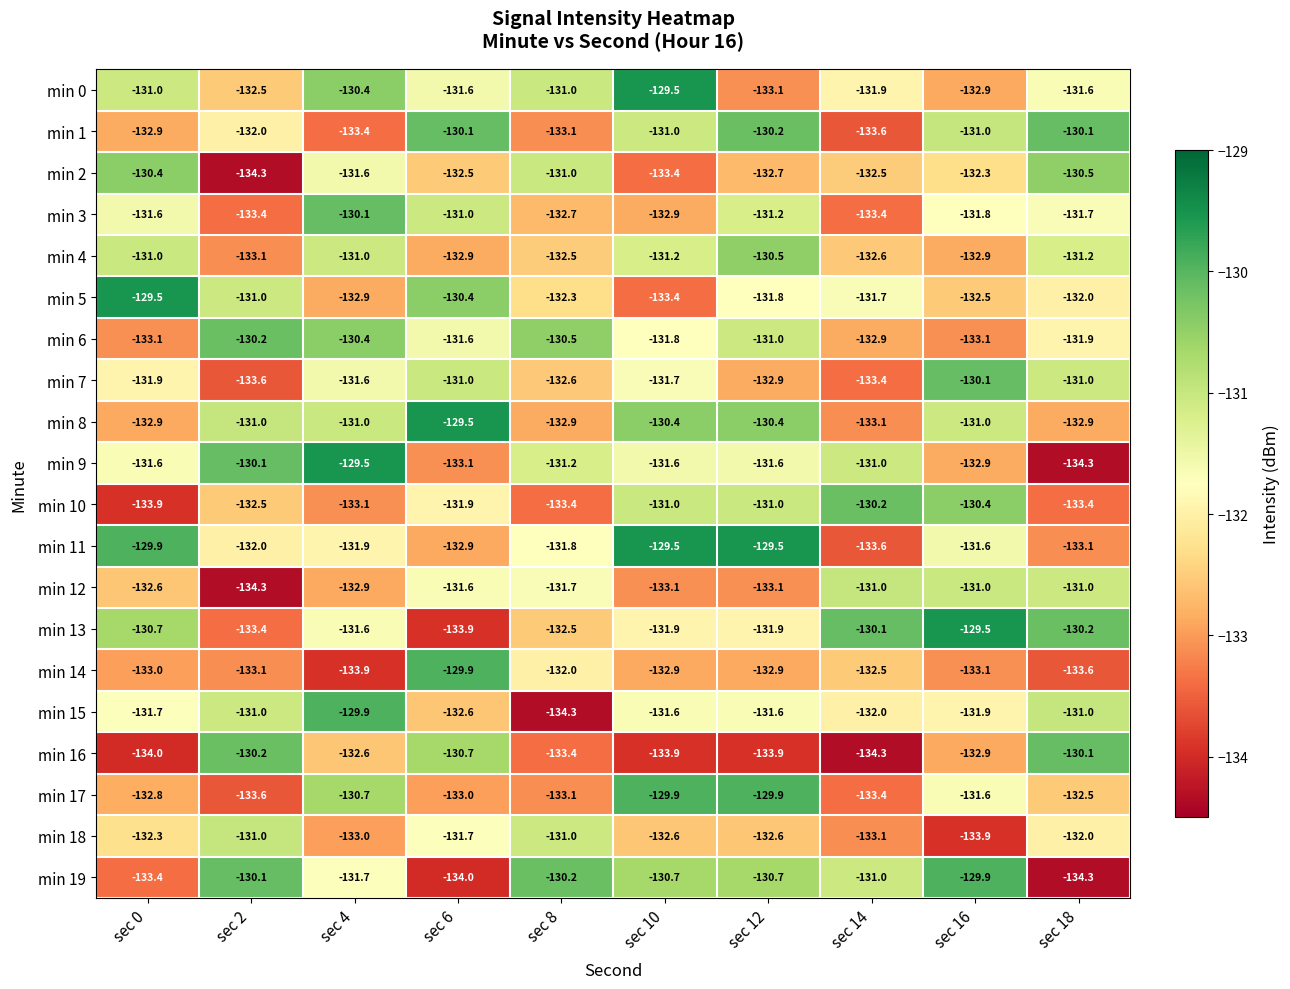

Between sec 4 and sec 12, which series saw the biggest shift?

min 1